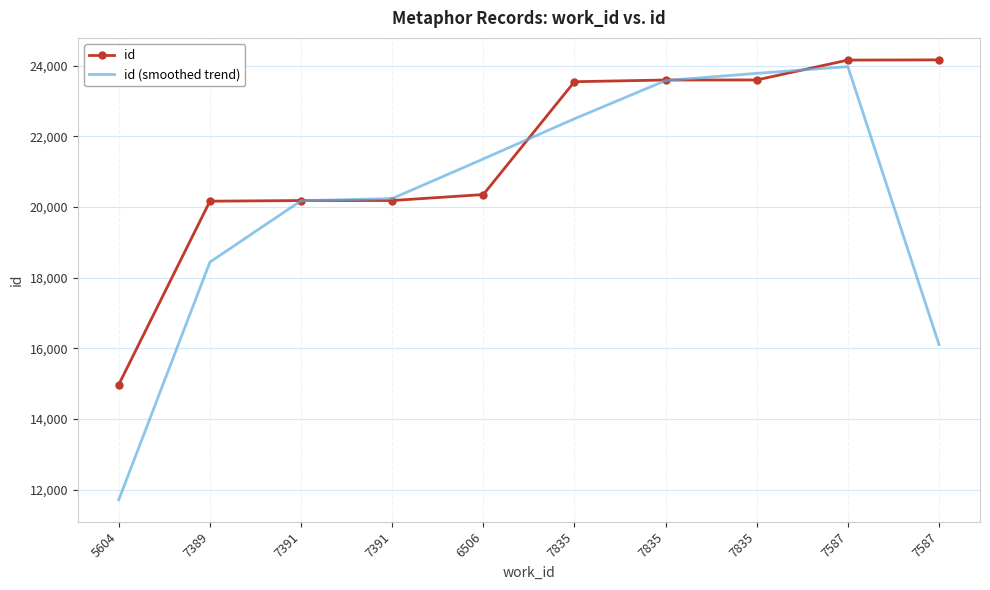

True or false: id (smoothed trend) and id intersect in this chart.

True